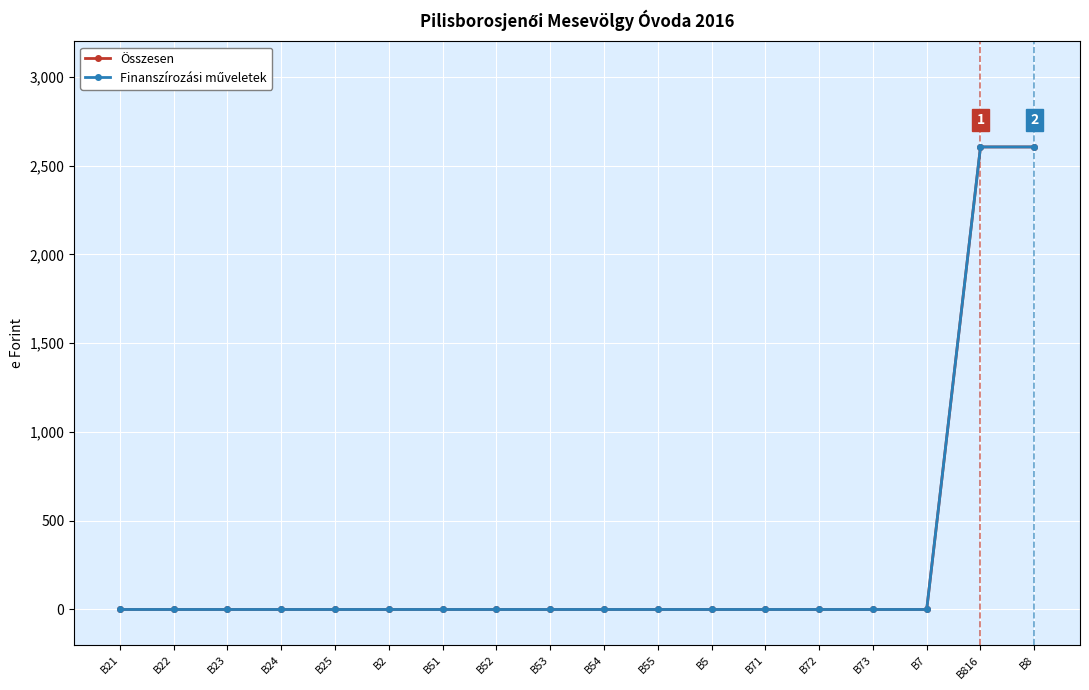

What is the label of the 14th point from the left?

B72